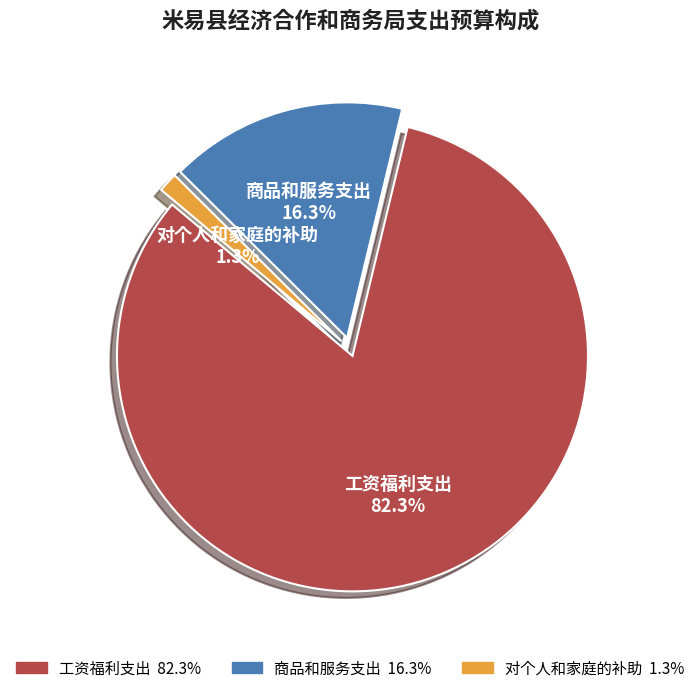

Which category has the biggest portion of the pie?

工资福利支出